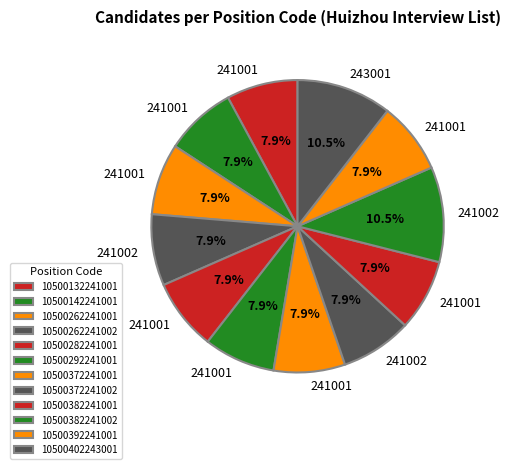

What percentage is the 10500142241001 slice, to the nearest percent?

8%